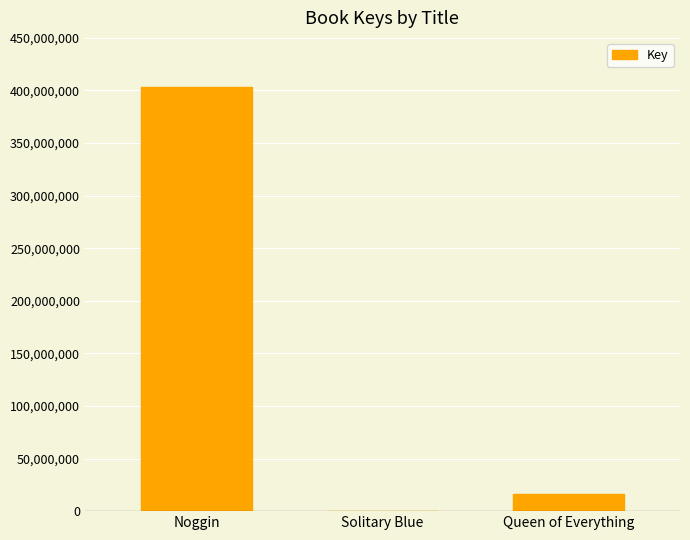

Reading left to right, extract all data points from this chart.

Noggin=403385077	Solitary Blue=331038	Queen of Everything=16621479